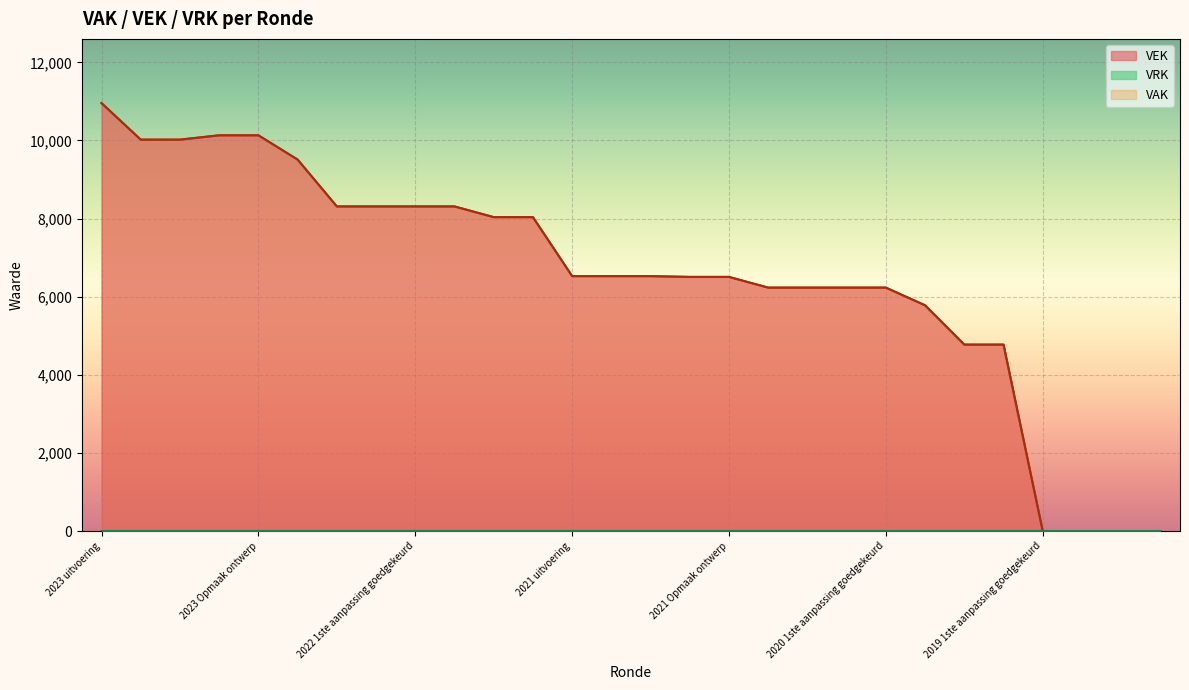

Reading left to right, transcribe all the data shown in this chart.

VAK: 10958	10022	10022	10133	10133	9512	8312	8312	8312	8312	8038	8038	6527	6527	6527	6507	6507	6233	6233	6233	6233	5780	4774	4774	0	0	0	0
VEK: 10958	10022	10022	10133	10133	9512	8312	8312	8312	8312	8038	8038	6527	6527	6527	6507	6507	6233	6233	6233	6233	5780	4774	4774	0	0	0	0